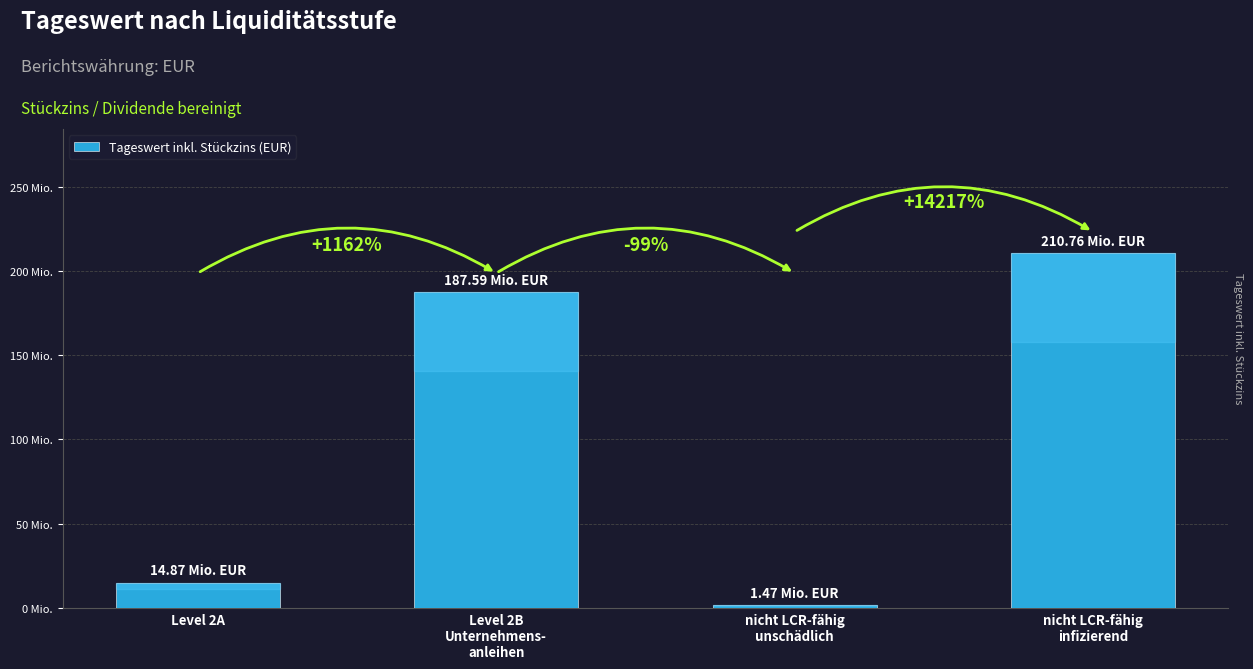

What is the sum of the values at nicht LCR-fähig
unschädlich and Level 2B
Unternehmens-
anleihen?

189063525.7